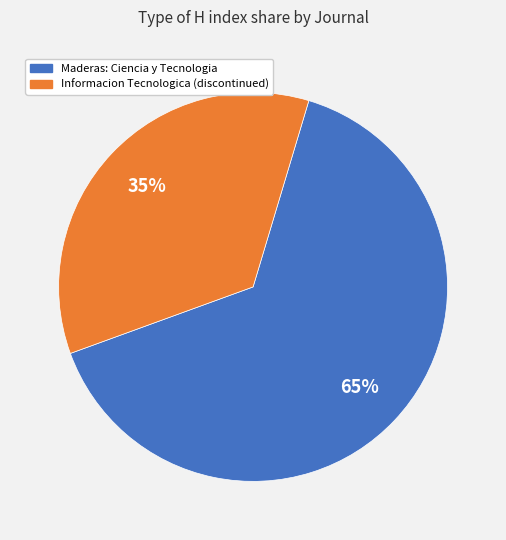

True or false: Informacion Tecnologica (discontinued) accounts for 50% of the total.

False